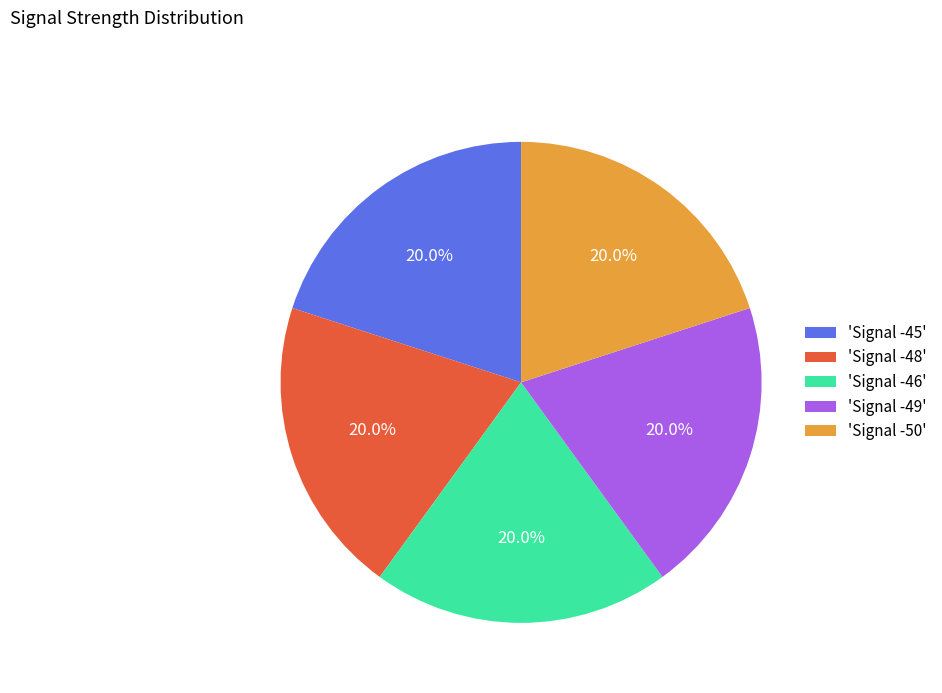

What is the total percentage of 'Signal -46' and 'Signal -45'?

40.0%